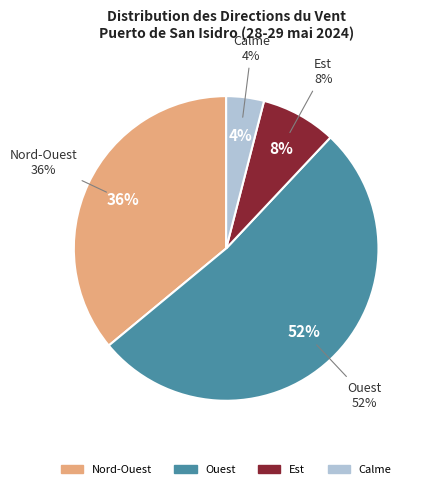

What percentage is the Est slice, to the nearest percent?

8%